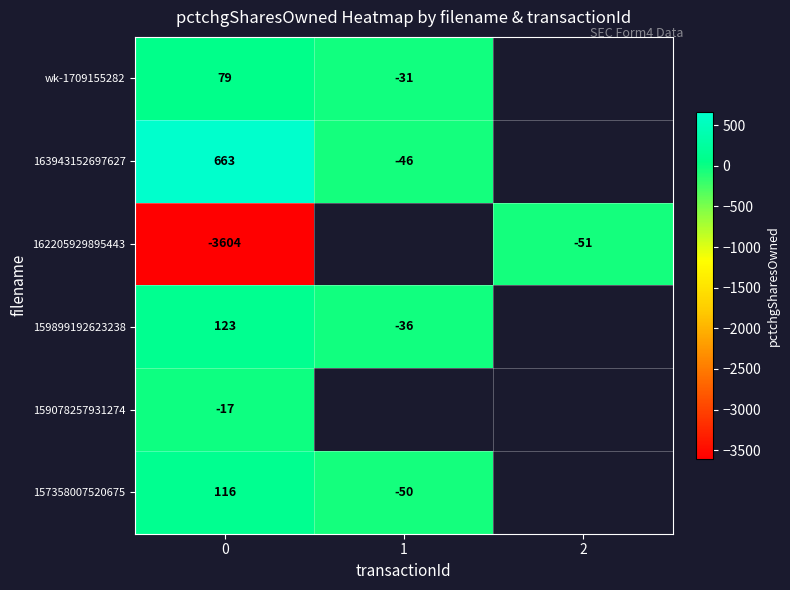

What is the sum of the wk-1709155282 values at 0 and 1?

48